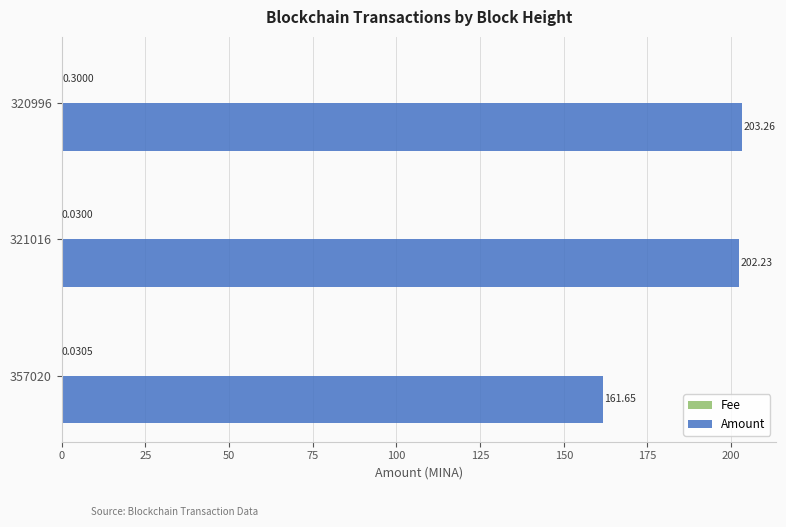

At which category is the sum across all series the highest?

320996